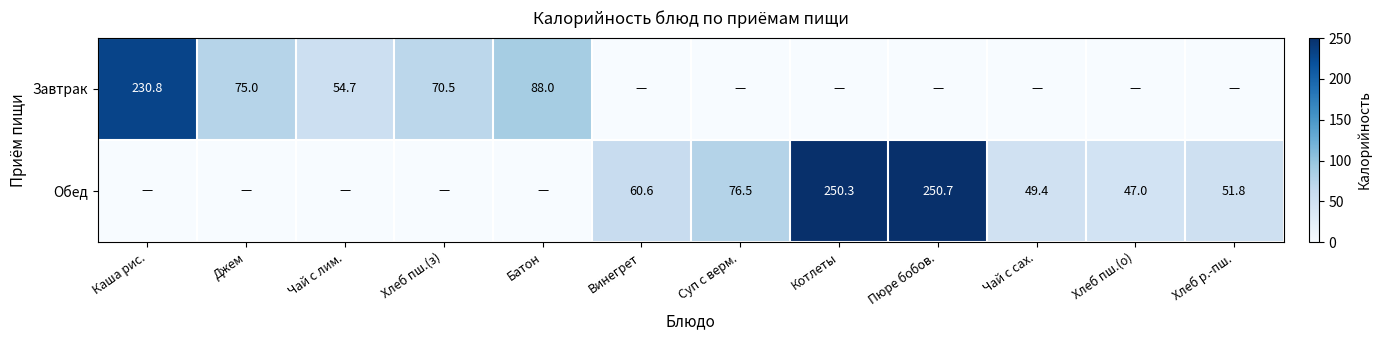

How many categories are shown in the chart?

12